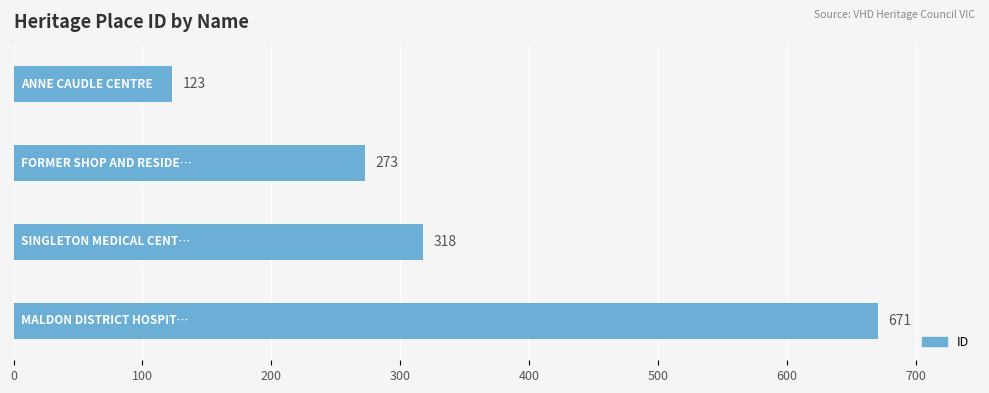

What is the difference between the second highest and minimum values?

195